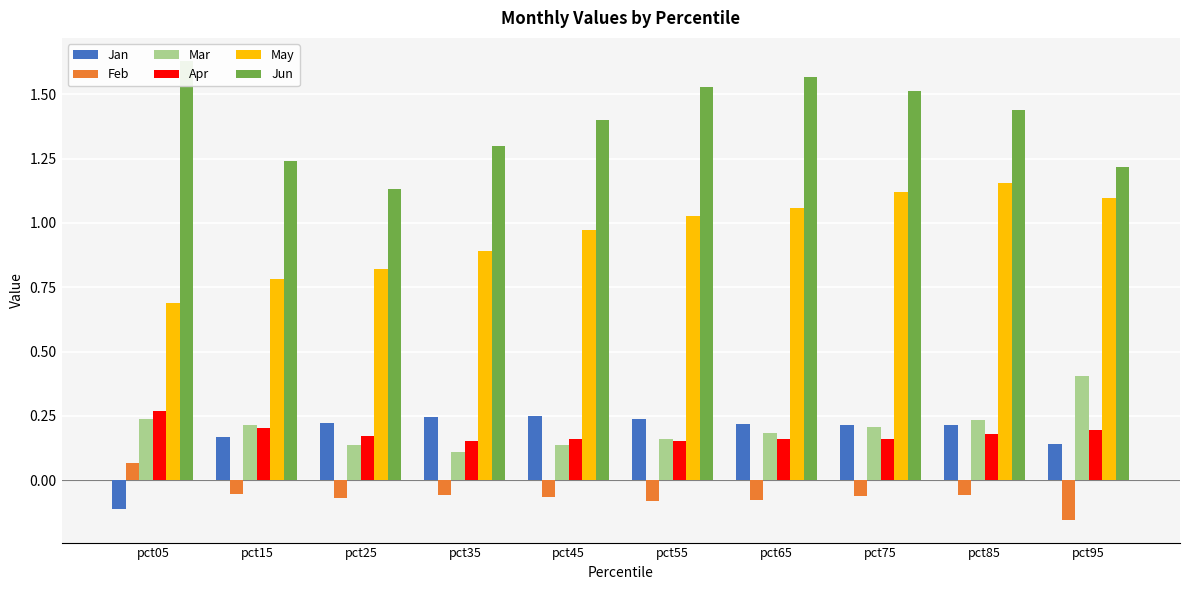

At which category is the sum across all series the highest?

pct85